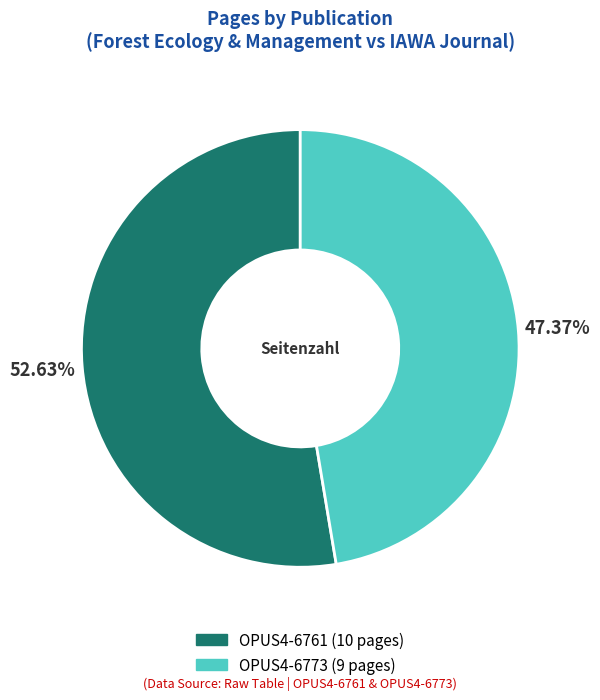

Count the number of slices in the pie.

2